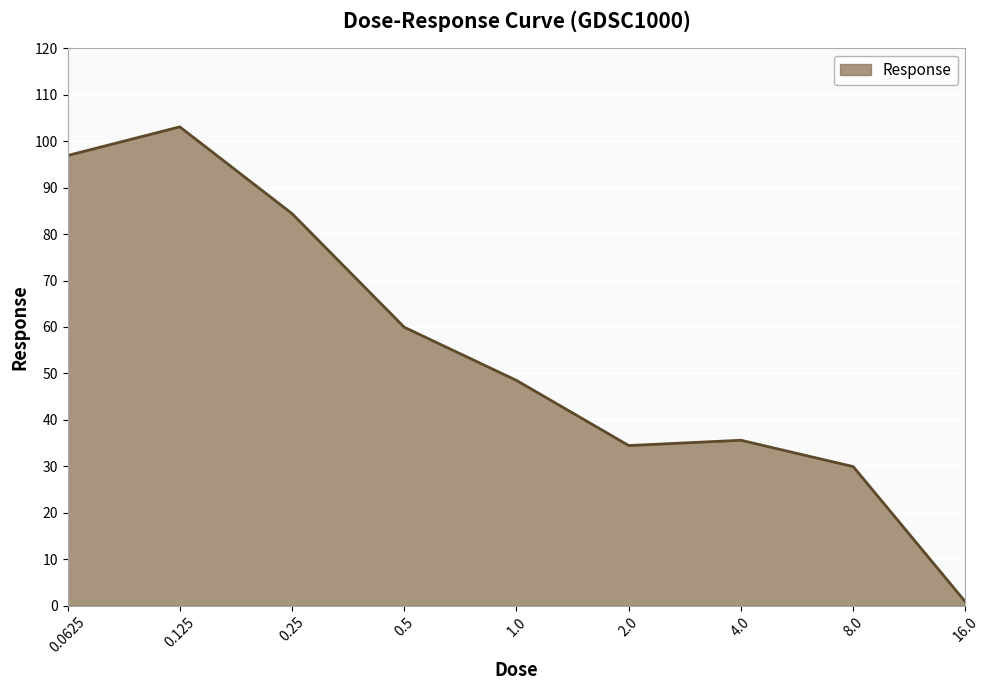

How many categories are shown in the chart?

9